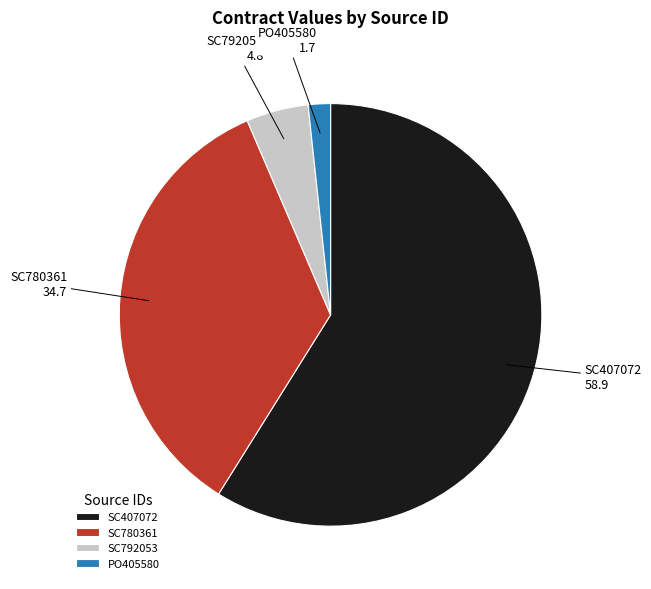

What is the ratio of the value at SC780361 to the value at SC792053?

7.3